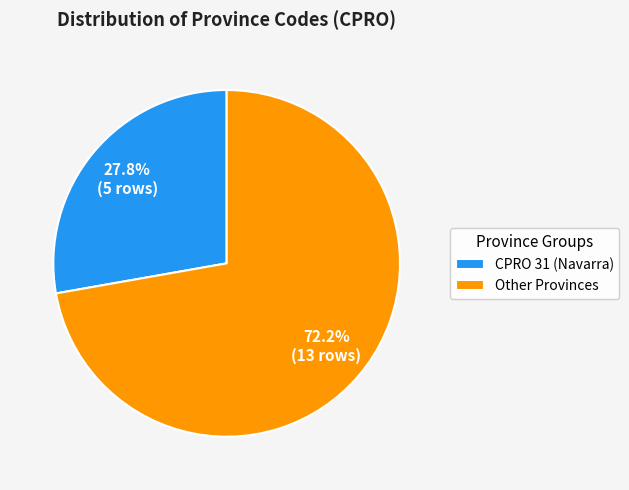

Between CPRO 31 (Navarra) and Other Provinces, which is larger?

Other Provinces